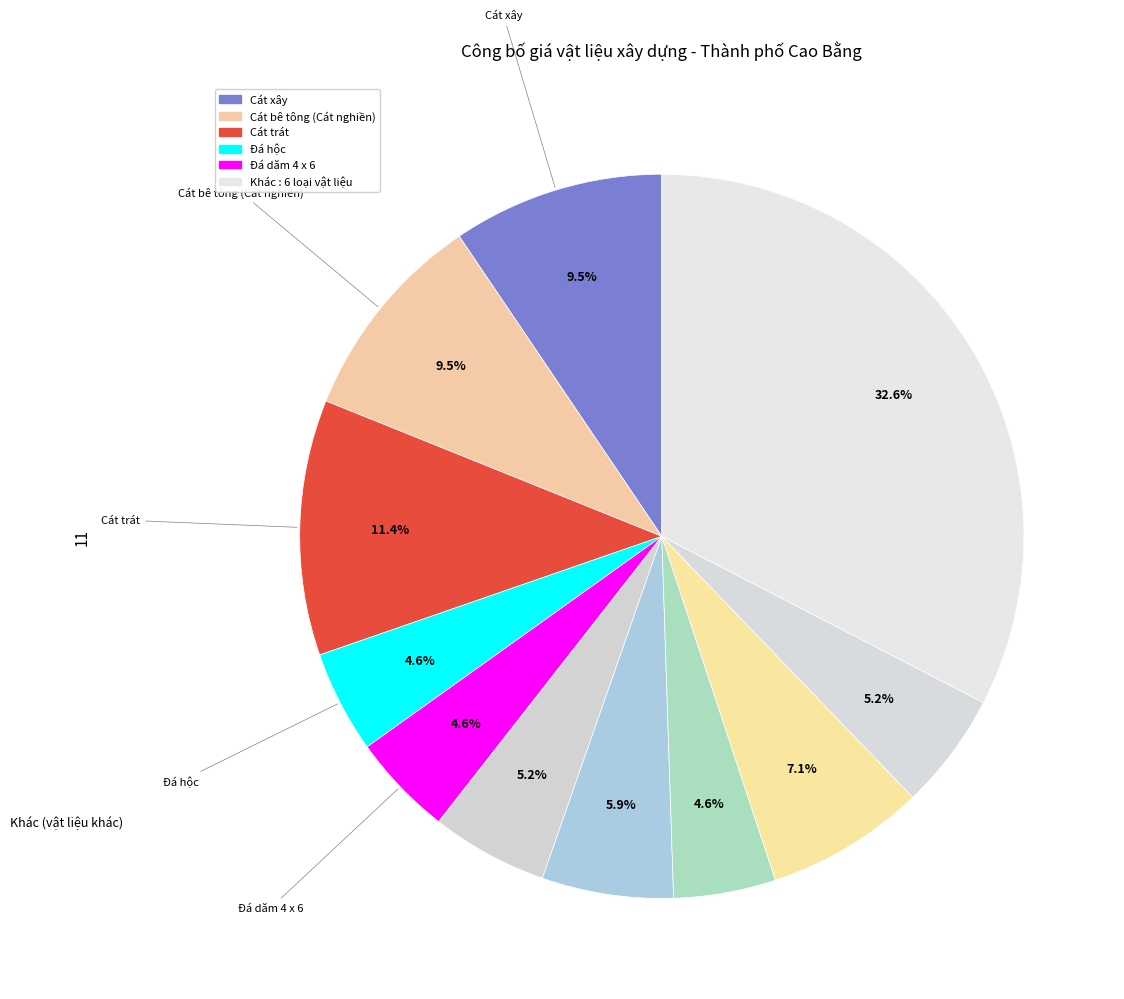

How many segments does this pie chart have?

11